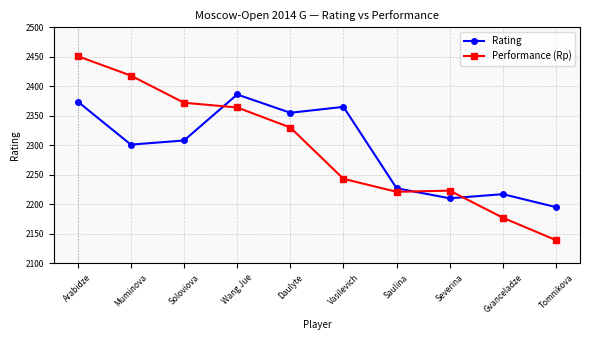

How many interior local valleys does the Rating series have?

3